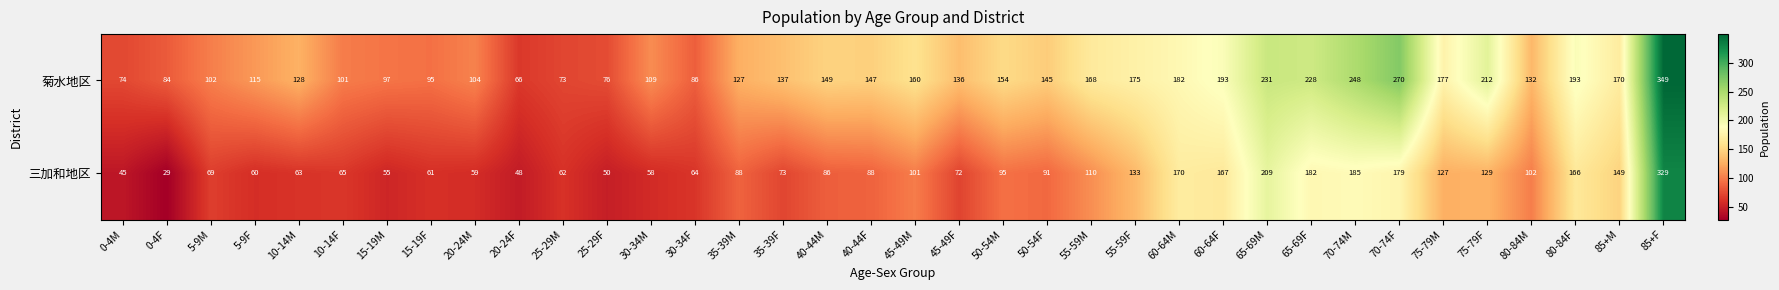

Which category has the highest value across all series?

85+F